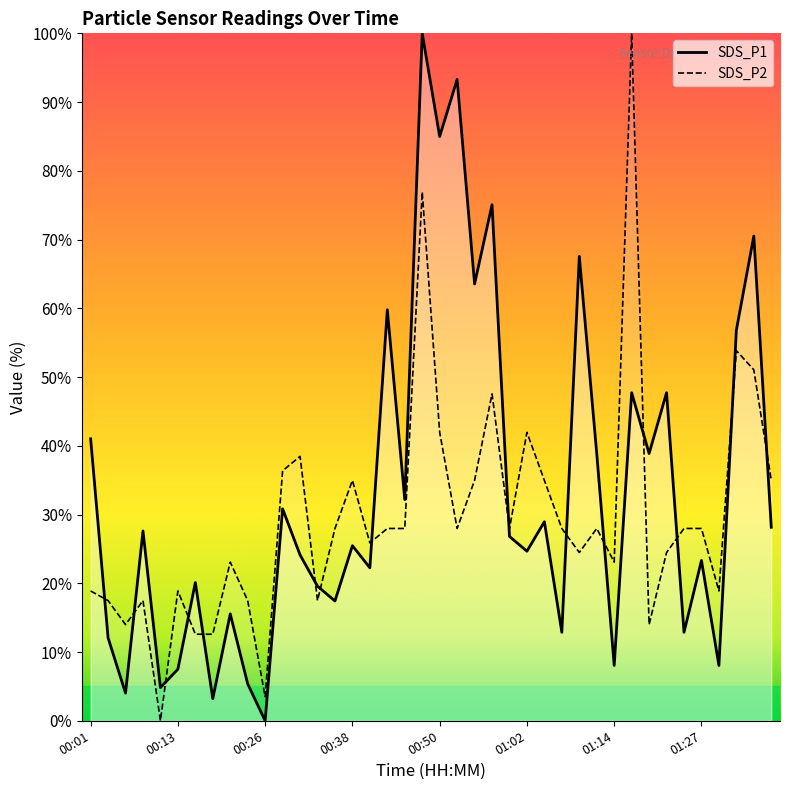

Count the number of data series in this chart.

2